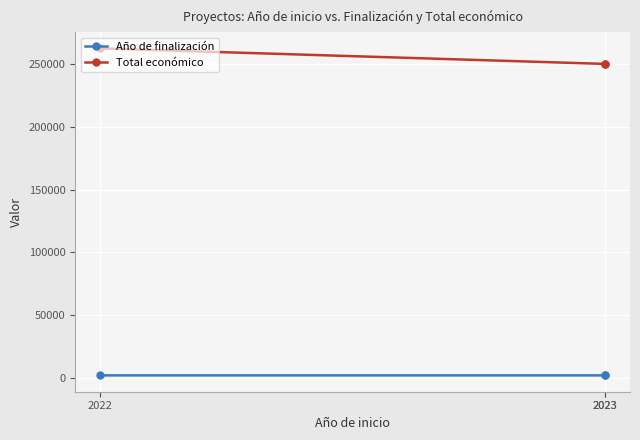

What are all the series names shown in the legend?

Año de finalización, Total económico